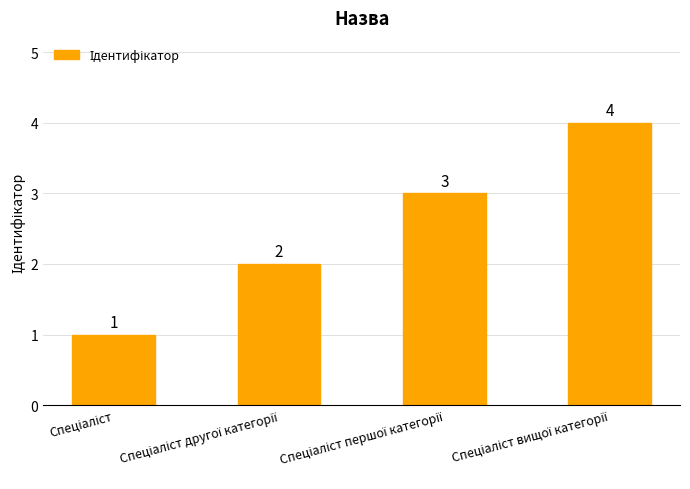

What is the difference between the maximum and second lowest values?

2